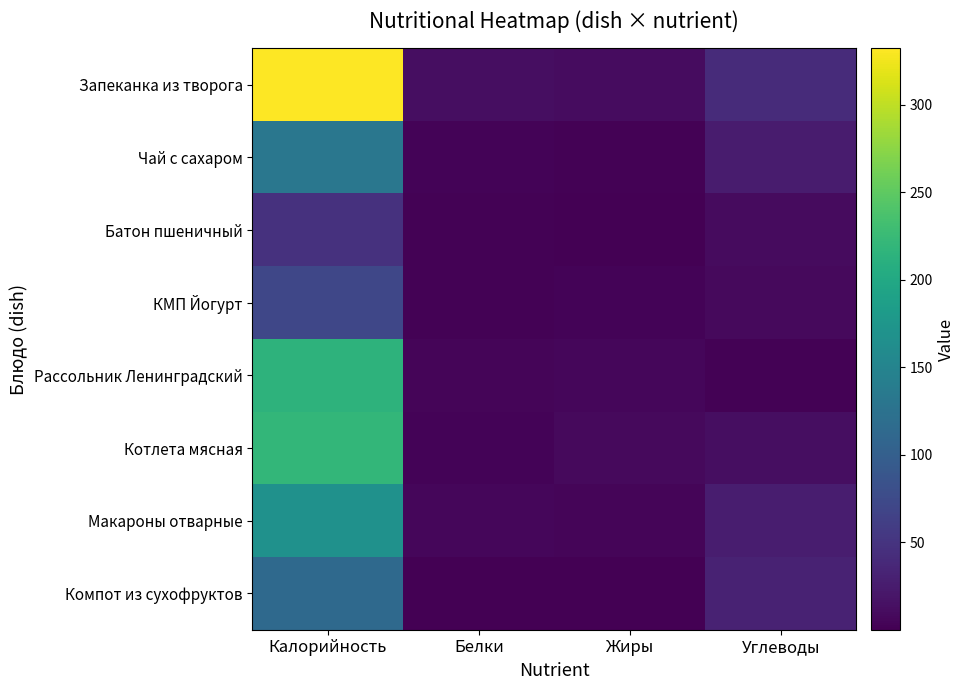

Reading left to right, list all the values displayed in this chart.

Запеканка из творога: Калорийность=332.0	Белки=12.3	Жиры=10.5	Углеводы=40.4
Чай с сахаром: Калорийность=132.0	Белки=2.9	Жиры=2.5	Углеводы=24.8
Батон пшеничный: Калорийность=47.0	Белки=1.6	Жиры=0.2	Углеводы=9.7
КМП Йогурт: Калорийность=71.0	Белки=2.5	Жиры=2.9	Углеводы=9.0
Рассольник Ленинградский: Калорийность=215.0	Белки=5.2	Жиры=5.8	Углеводы=2.0
Котлета мясная: Калорийность=220.0	Белки=3.8	Жиры=8.6	Углеводы=11.8
Макароны отварные: Калорийность=168.0	Белки=5.5	Жиры=4.5	Углеводы=26.4
Компот из сухофруктов: Калорийность=113.0	Белки=0.7	Жиры=0.1	Углеводы=32.0